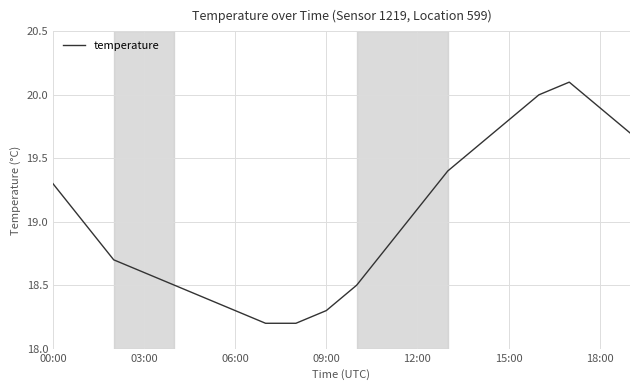

What is the sum of all values?

380.4